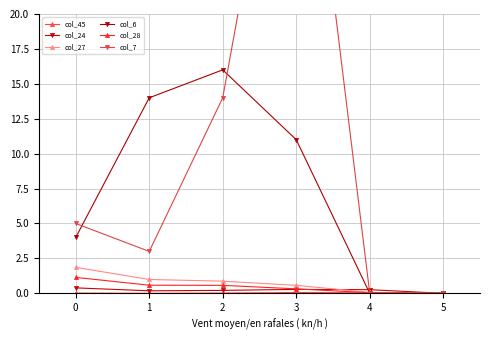

At which label does col_45 reach its minimum?

1